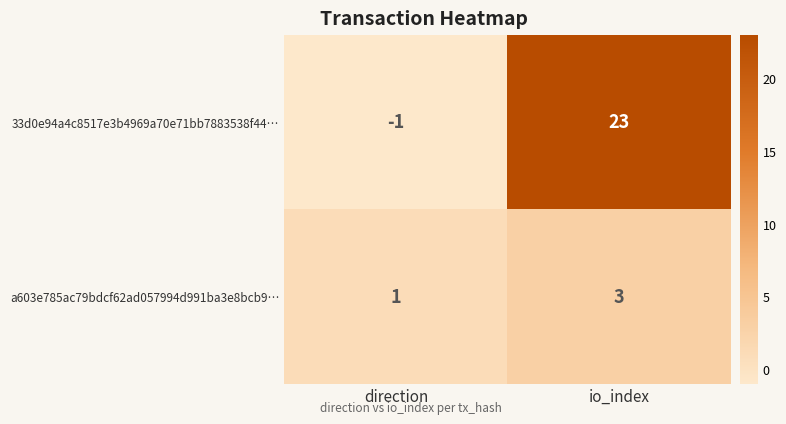

Which series has the widest spread of values?

33d0e94a4c8517e3b4969a70e71bb7883538f44…